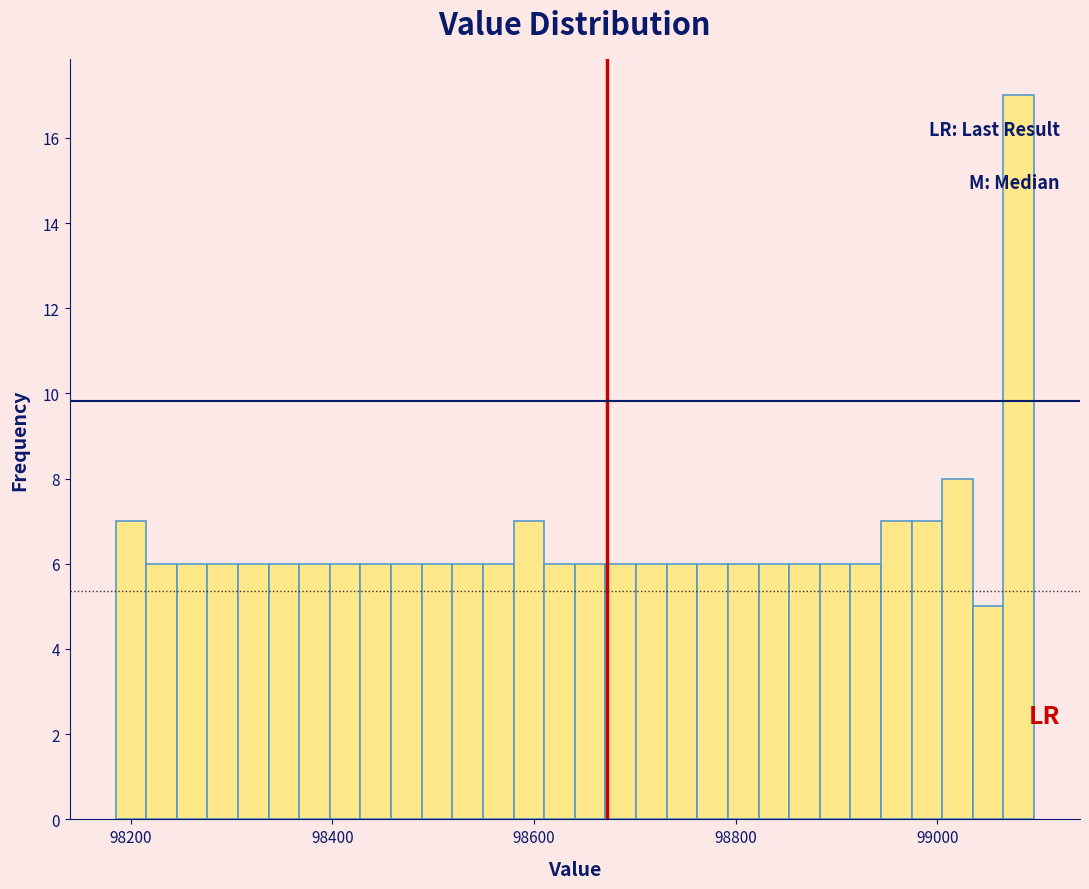

Read against the x-axis, roughly where is the centre of the tallest bar?

99080